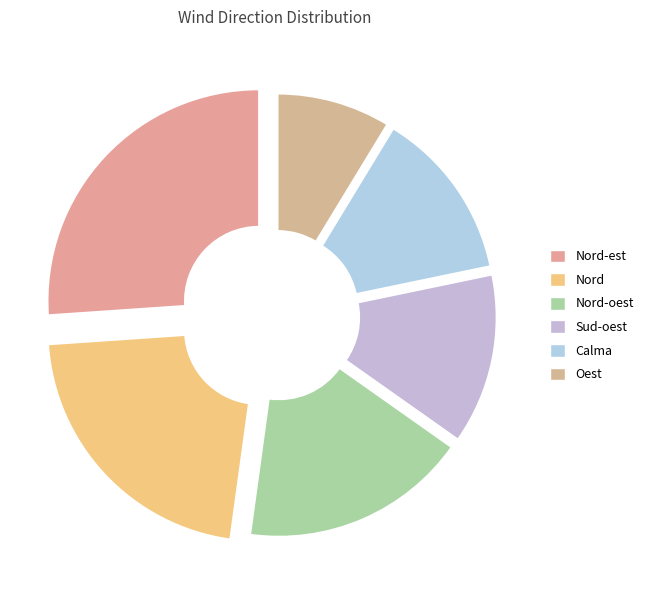

Approximately how many times larger is the value at Nord compared to Nord-est?

0.8